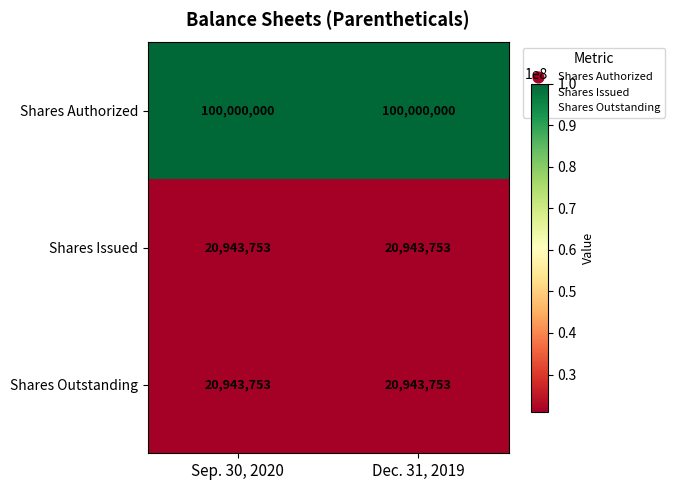

What is the spread (max minus min) of values at Sep. 30, 2020?

79056247